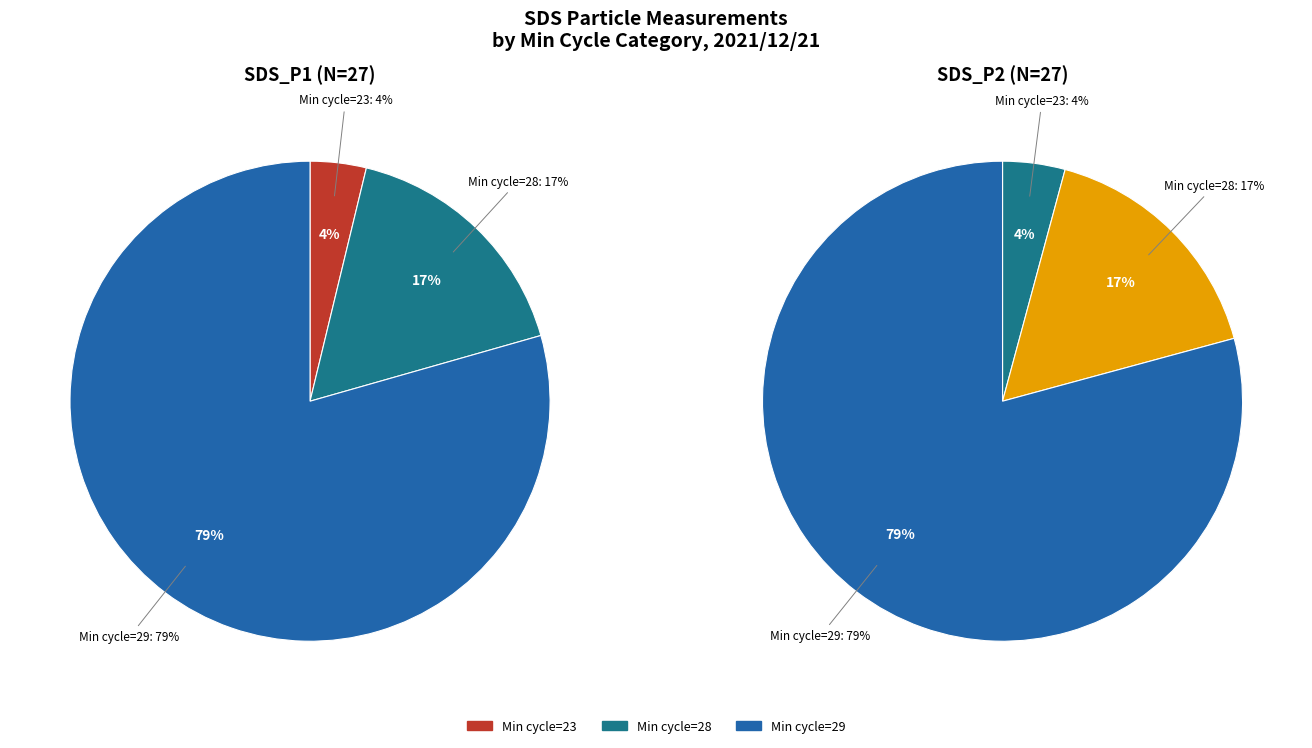

Rank the series by their maximum value, from lowest to highest.

SDS_P2, SDS_P1